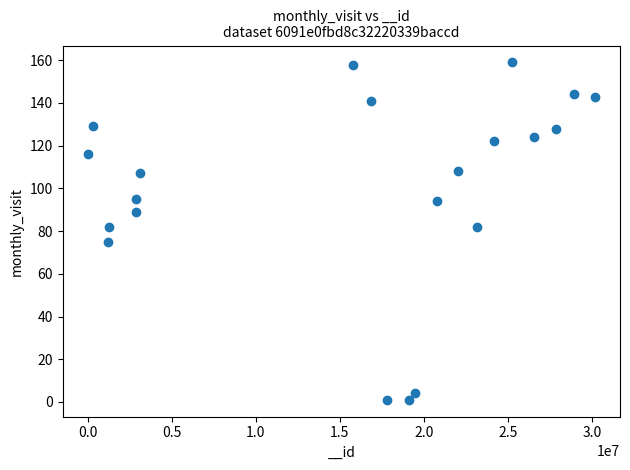

What is the range of X values (max minus min)?

30137011